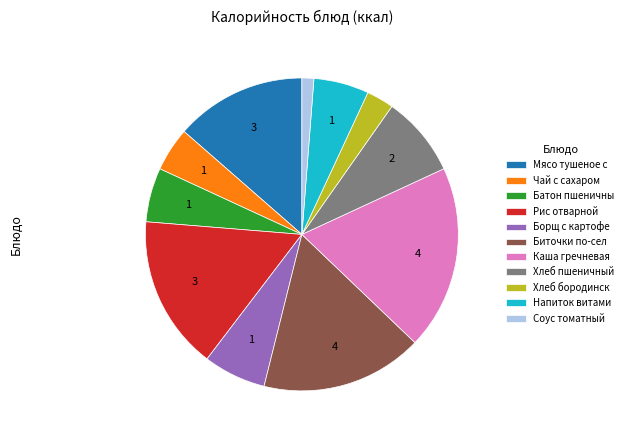

Is it true that Биточки по-сел is 4% of the pie?

False